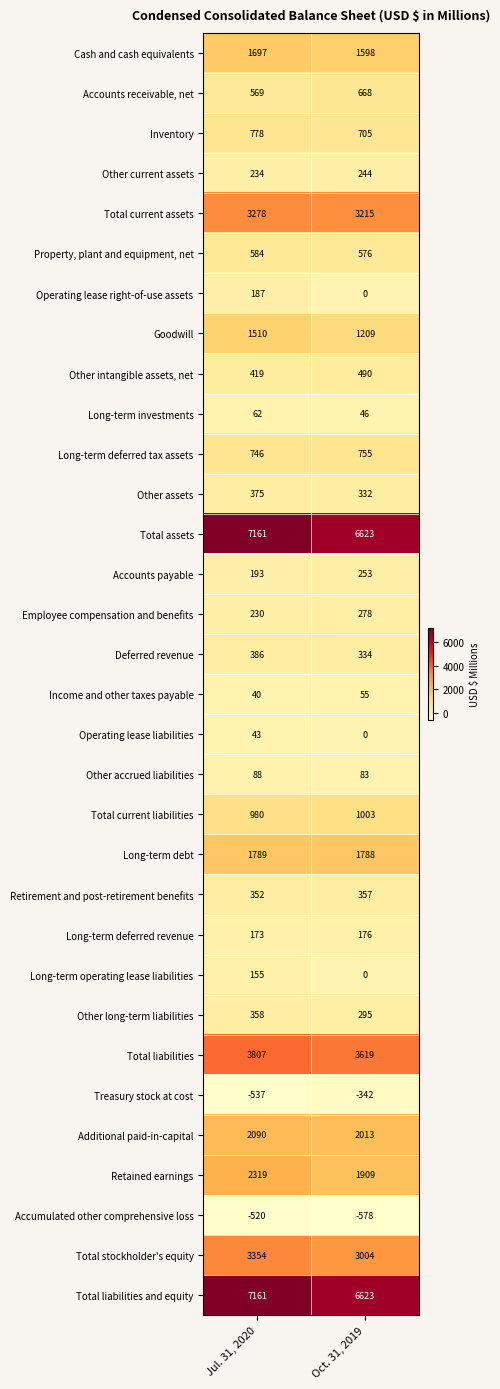

Is it true that Goodwill equals 1510 at Jul. 31, 2020?

True